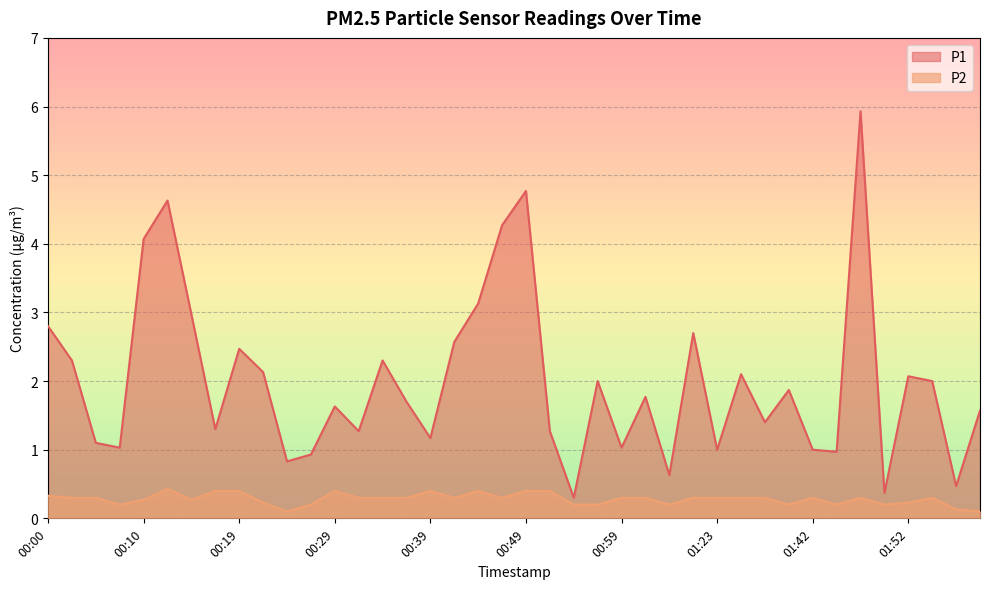

What position from the right is 00:00?

40